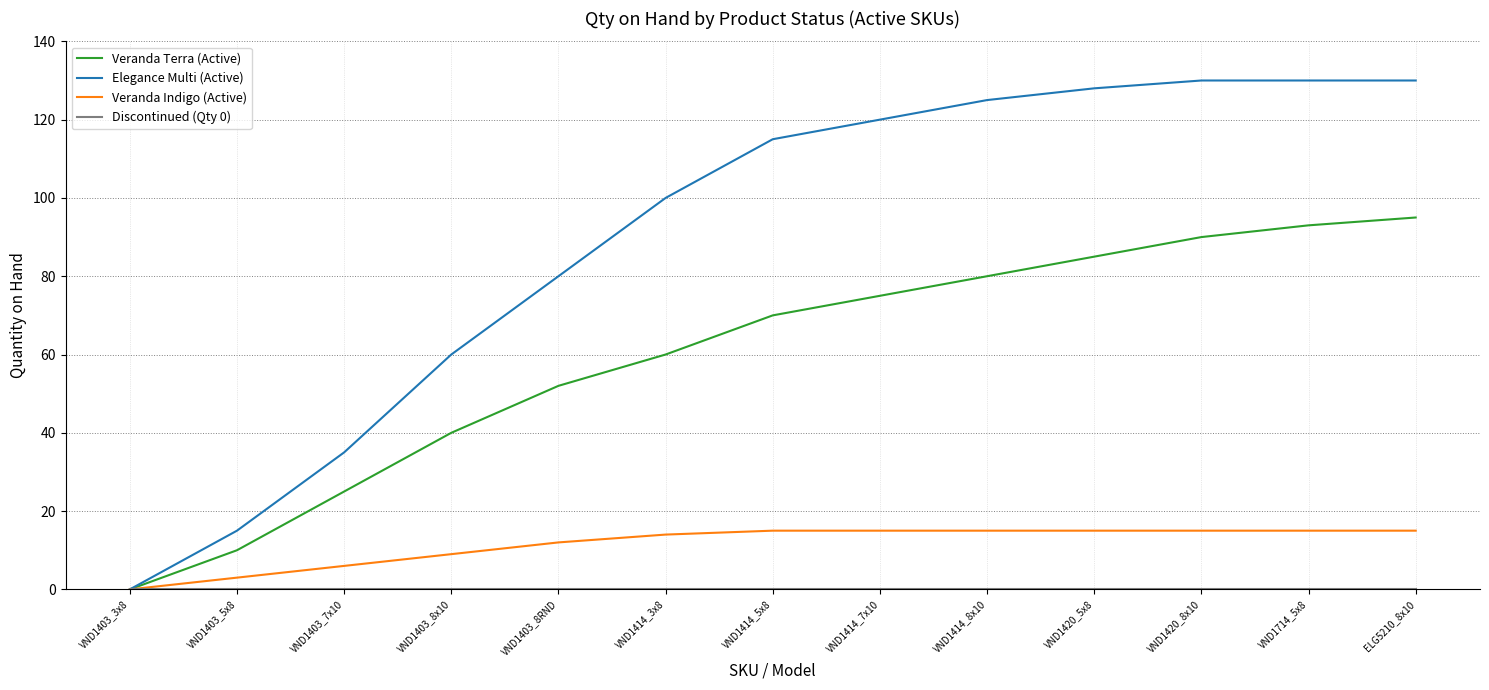

Which series has the largest total across all categories?

Elegance Multi (Active)